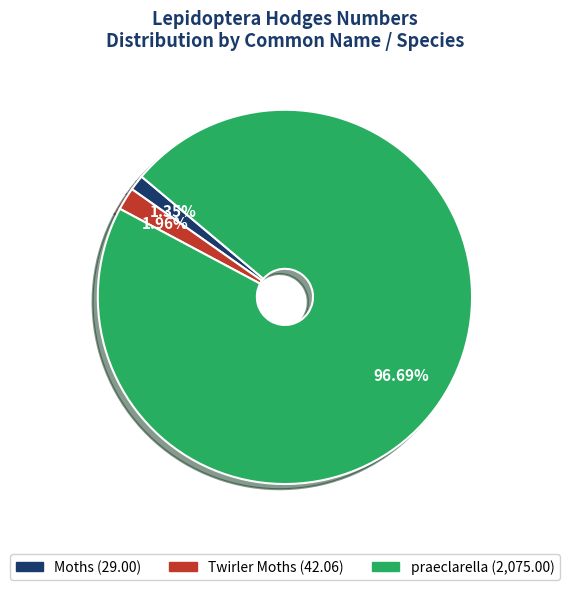

To the nearest percent, what is the difference between the praeclarella and Moths slice percentages?

95%